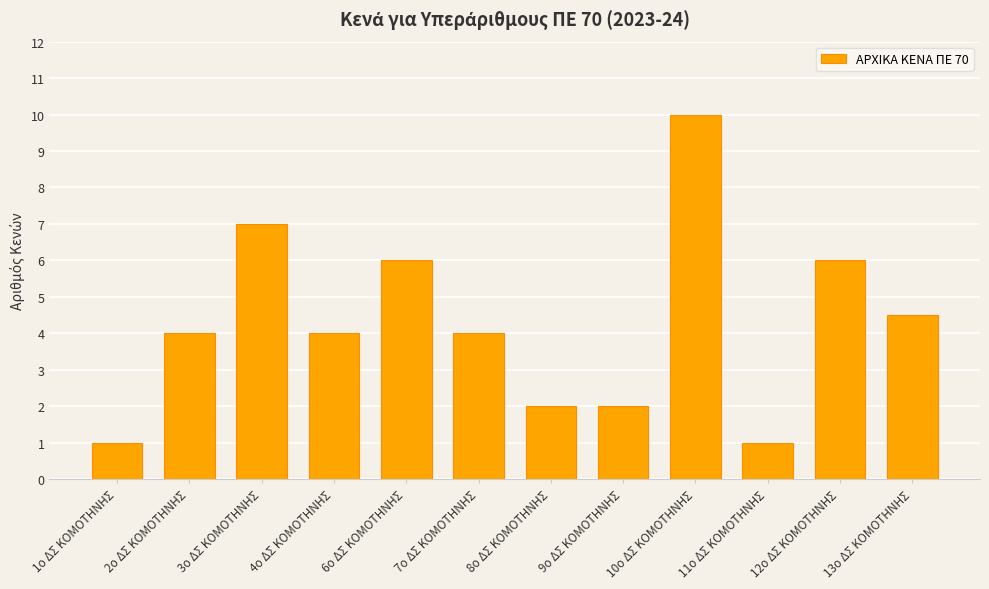

What value does the data have at 2ο ΔΣ ΚΟΜΟΤΗΝΗΣ?

4.0